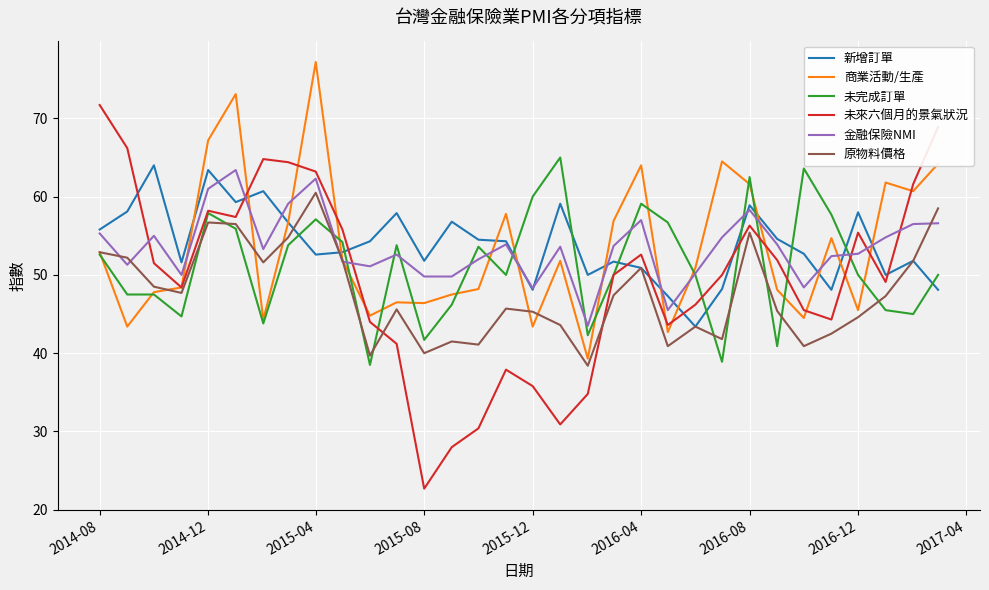

Which series has the widest spread of values?

未來六個月的景氣狀況